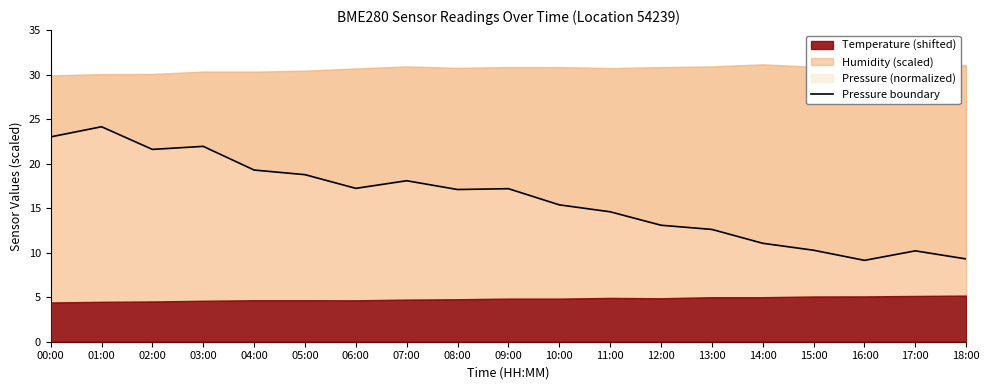

How many lines are shown in the chart?

1